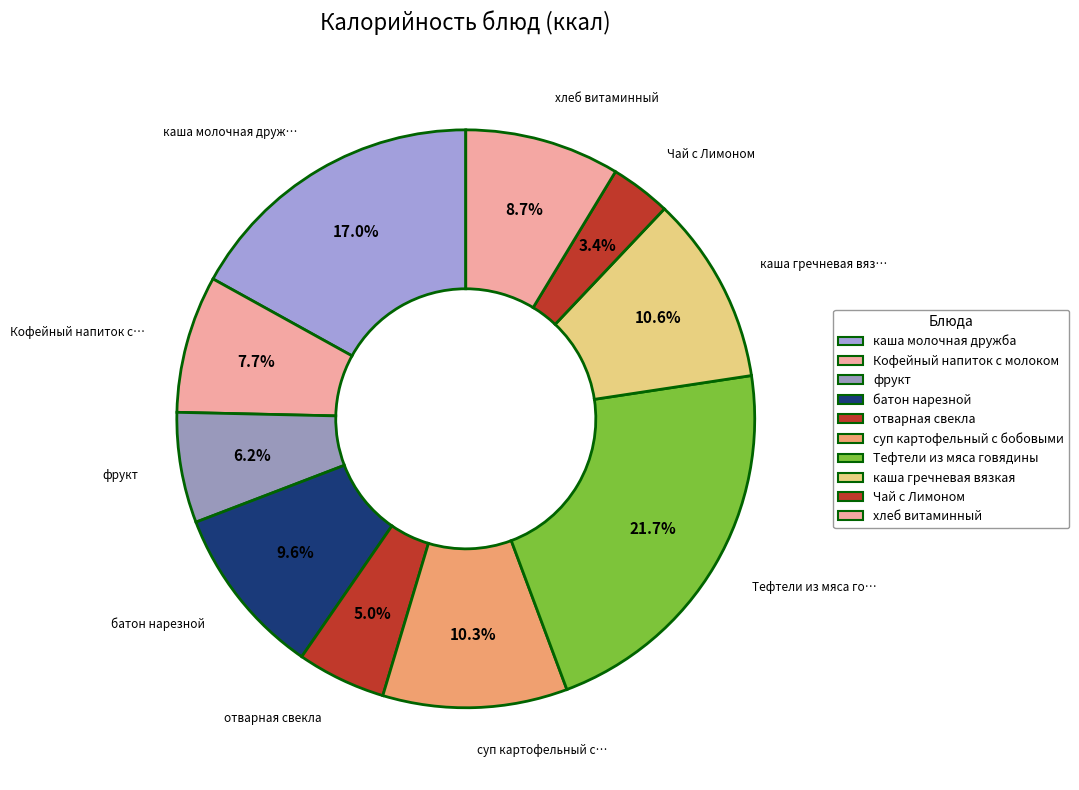

The Тефтели из мяса говядины slice represents 35% of the pie. True or false?

False